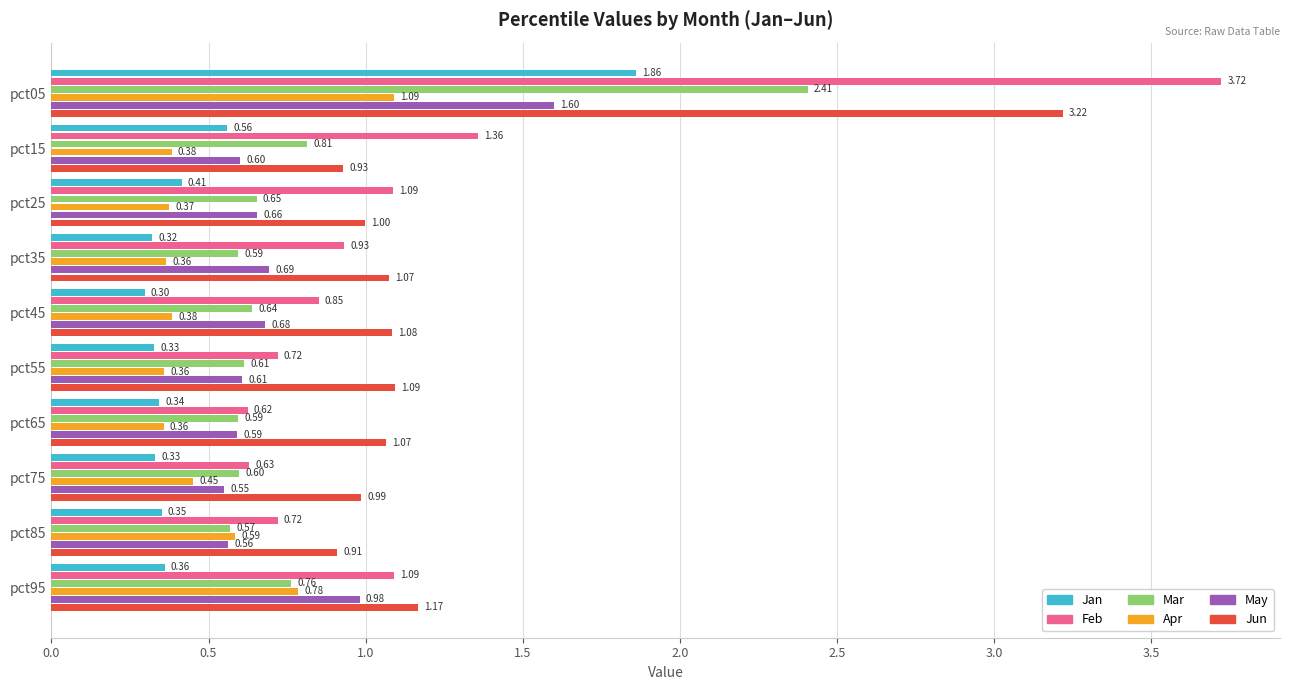

Which series has the largest range (max minus min)?

Feb